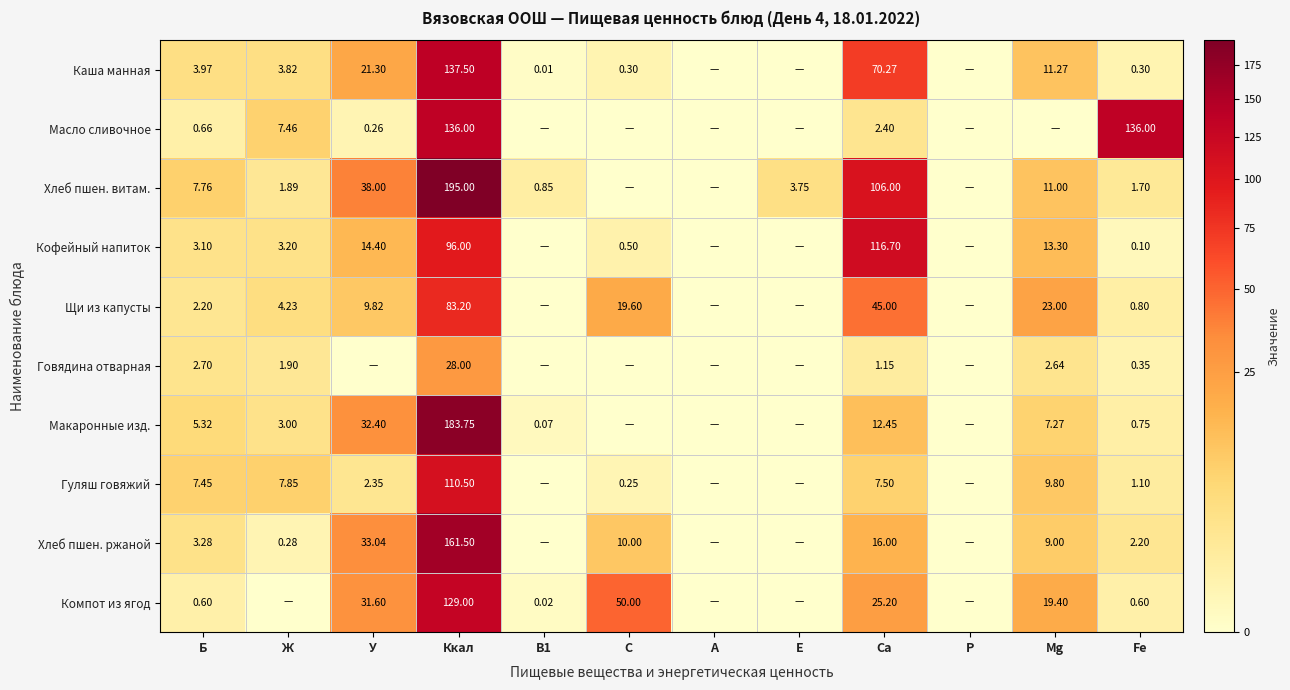

At which category does the chart reach its peak across all series?

Ккал